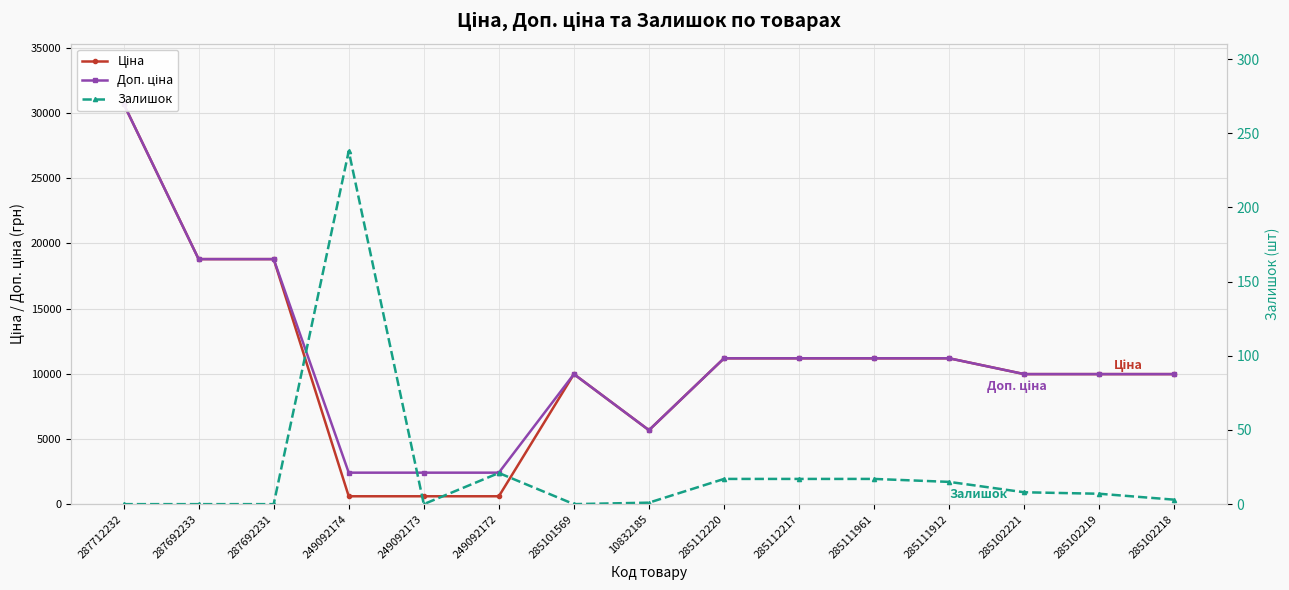

What is the minimum value for Доп. ціна?

2414.8